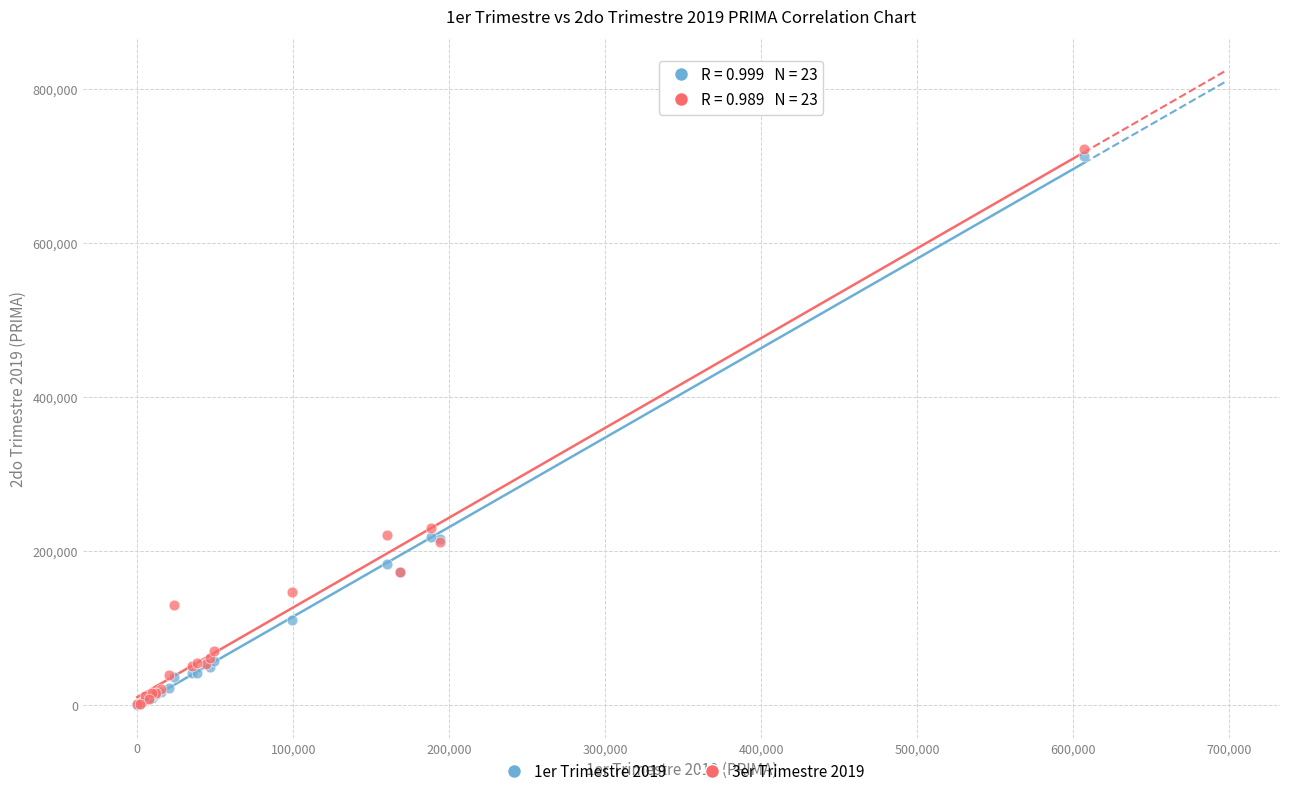

Which series reaches the maximum Y coordinate?

3er Trimestre 2019